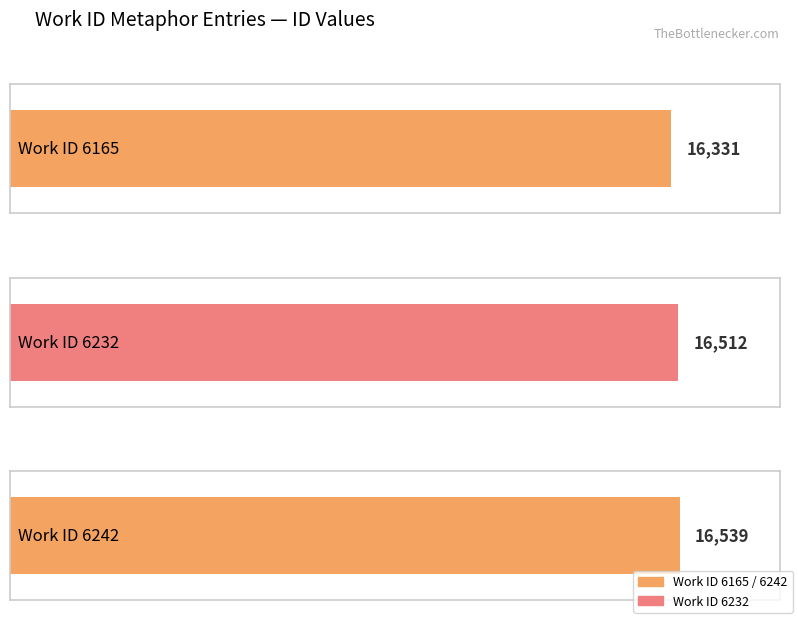

What is the maximum value shown in the chart?

16539